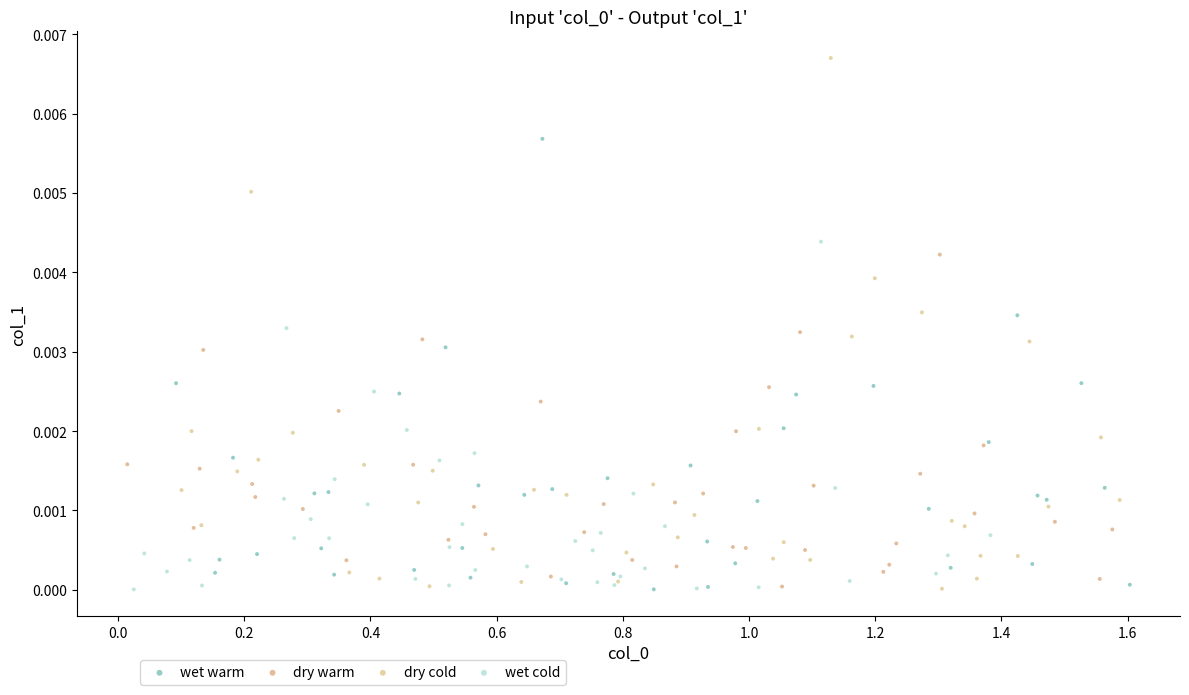

Which series contains the highest Y value?

dry cold